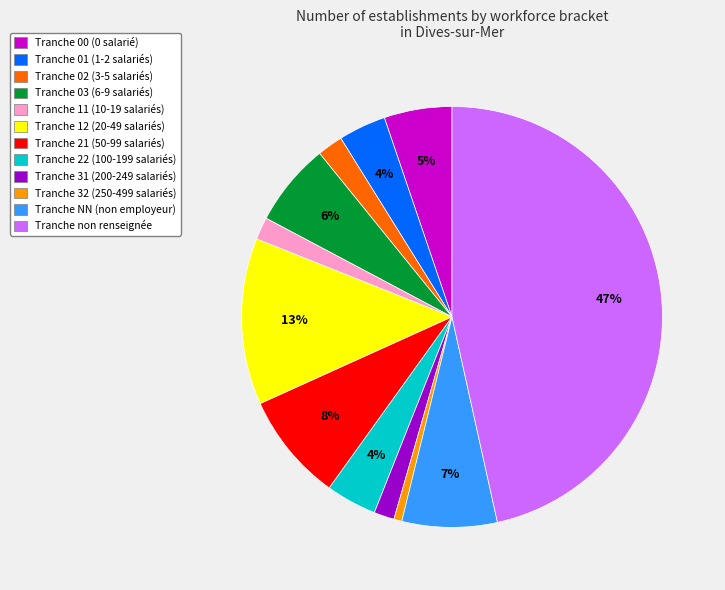

To the nearest percent, what is the difference between the largest and smallest slice percentages?

46%